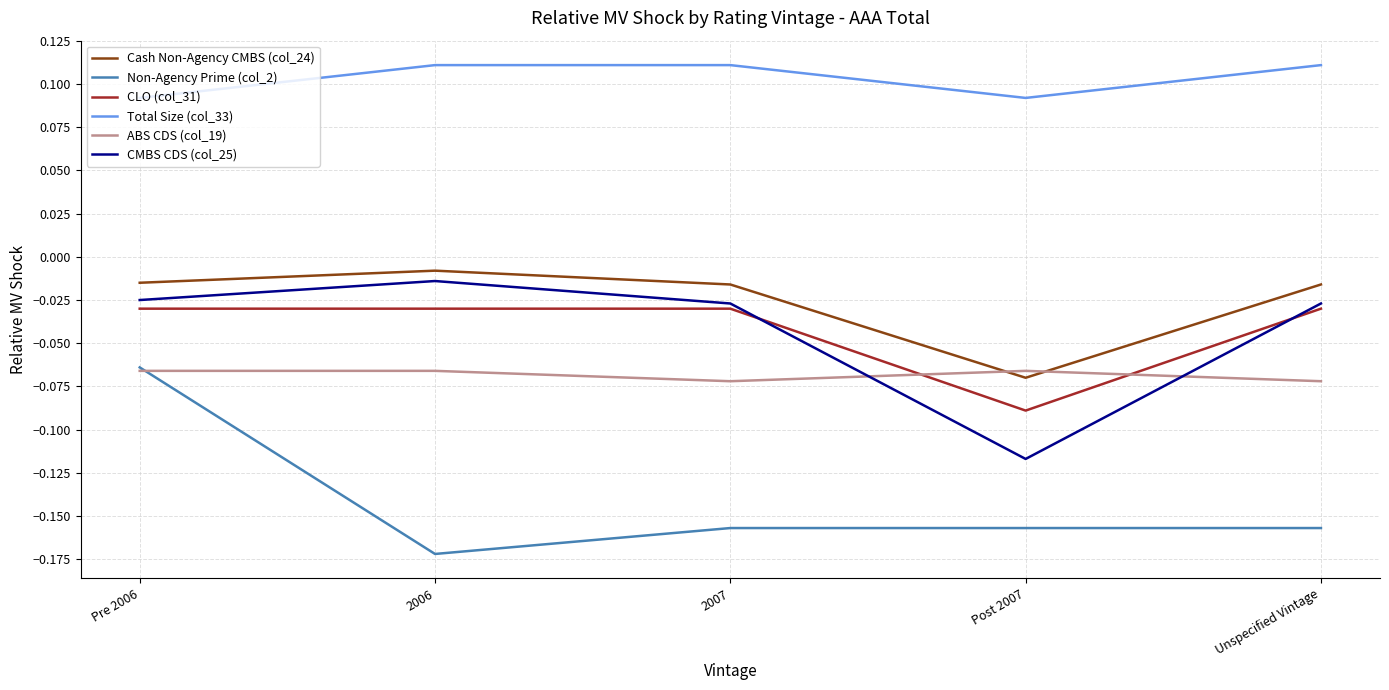

Is this an area chart (filled region under the line)?

No